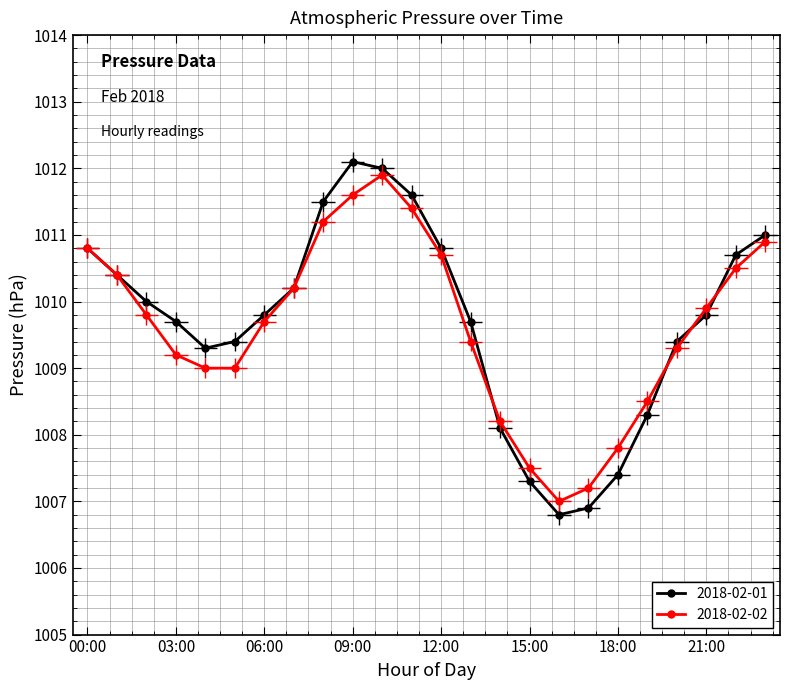

What is the greatest value displayed?

1012.1